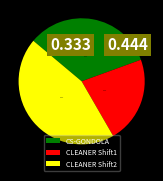

Which has a higher value, CLEANER Shift1 or CS-GONDOLA?

CS-GONDOLA